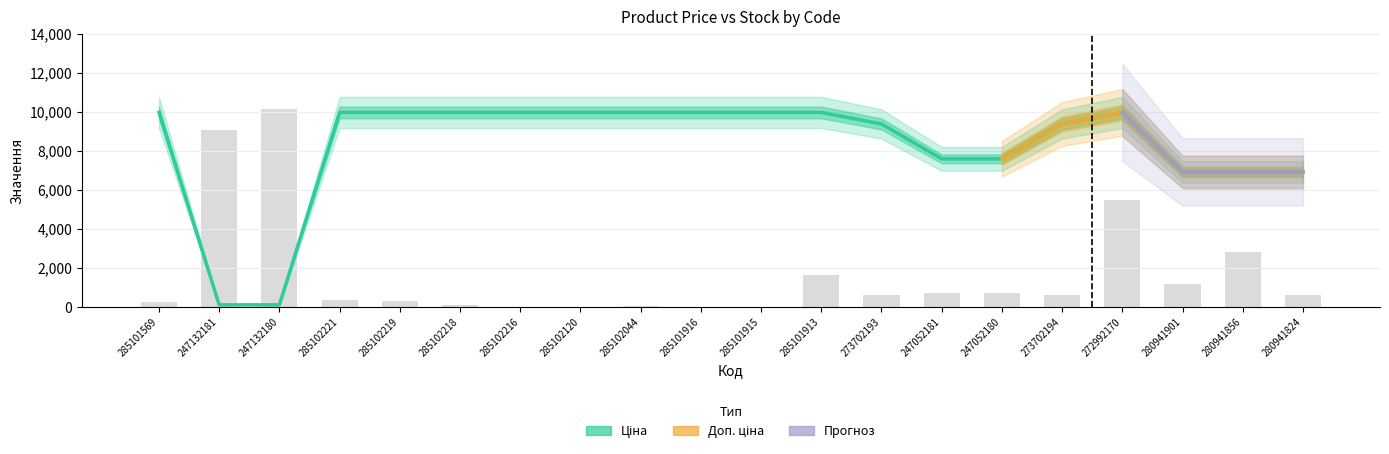

At which label does Ціна reach its minimum?

247132181